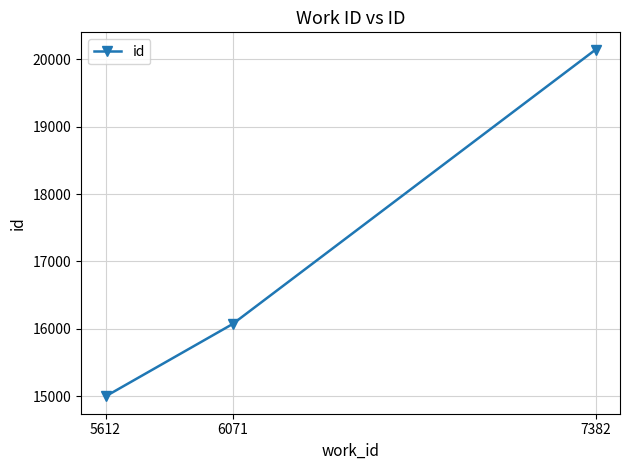

How many values are below 16071?

1